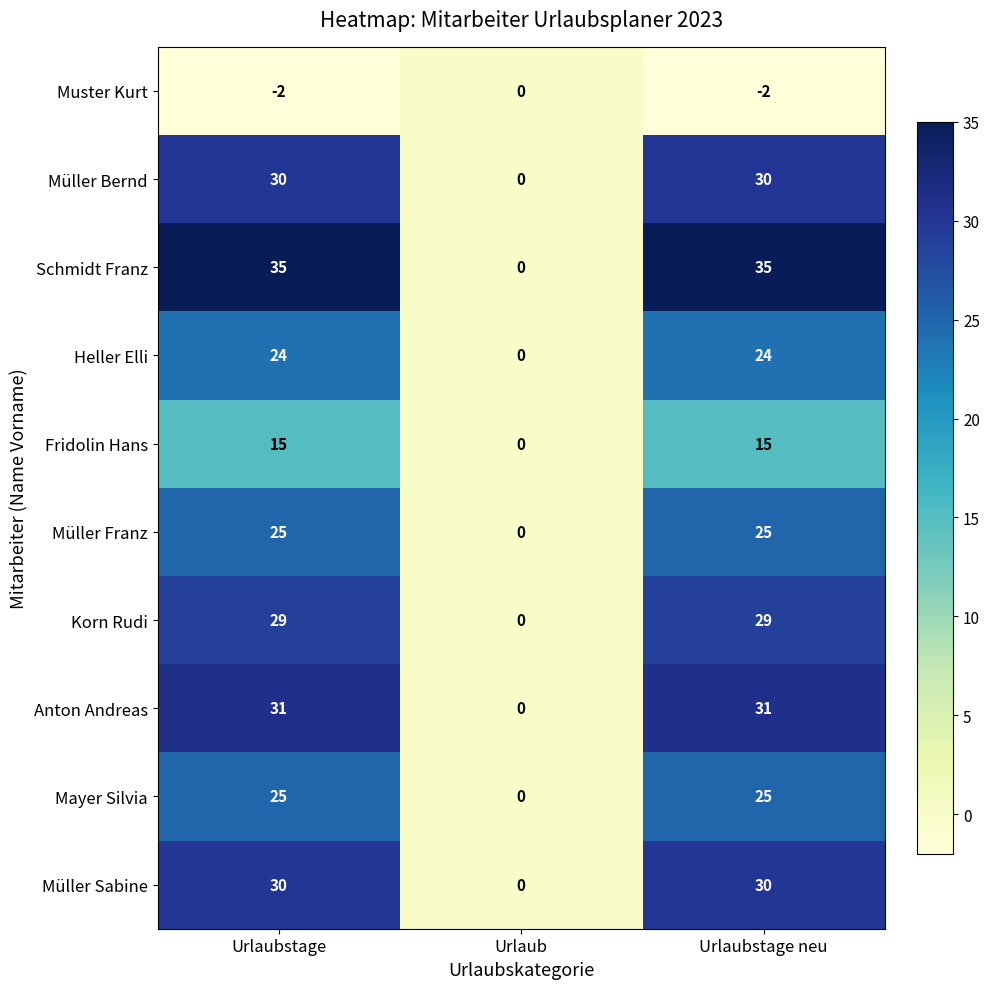

Reading left to right, extract all data points from this chart.

Muster Kurt: Urlaubstage=-2	Urlaub=0	Urlaubstage neu=-2
Müller Bernd: Urlaubstage=30	Urlaub=0	Urlaubstage neu=30
Schmidt Franz: Urlaubstage=35	Urlaub=0	Urlaubstage neu=35
Heller Elli: Urlaubstage=24	Urlaub=0	Urlaubstage neu=24
Fridolin Hans: Urlaubstage=15	Urlaub=0	Urlaubstage neu=15
Müller Franz: Urlaubstage=25	Urlaub=0	Urlaubstage neu=25
Korn Rudi: Urlaubstage=29	Urlaub=0	Urlaubstage neu=29
Anton Andreas: Urlaubstage=31	Urlaub=0	Urlaubstage neu=31
Mayer Silvia: Urlaubstage=25	Urlaub=0	Urlaubstage neu=25
Müller Sabine: Urlaubstage=30	Urlaub=0	Urlaubstage neu=30